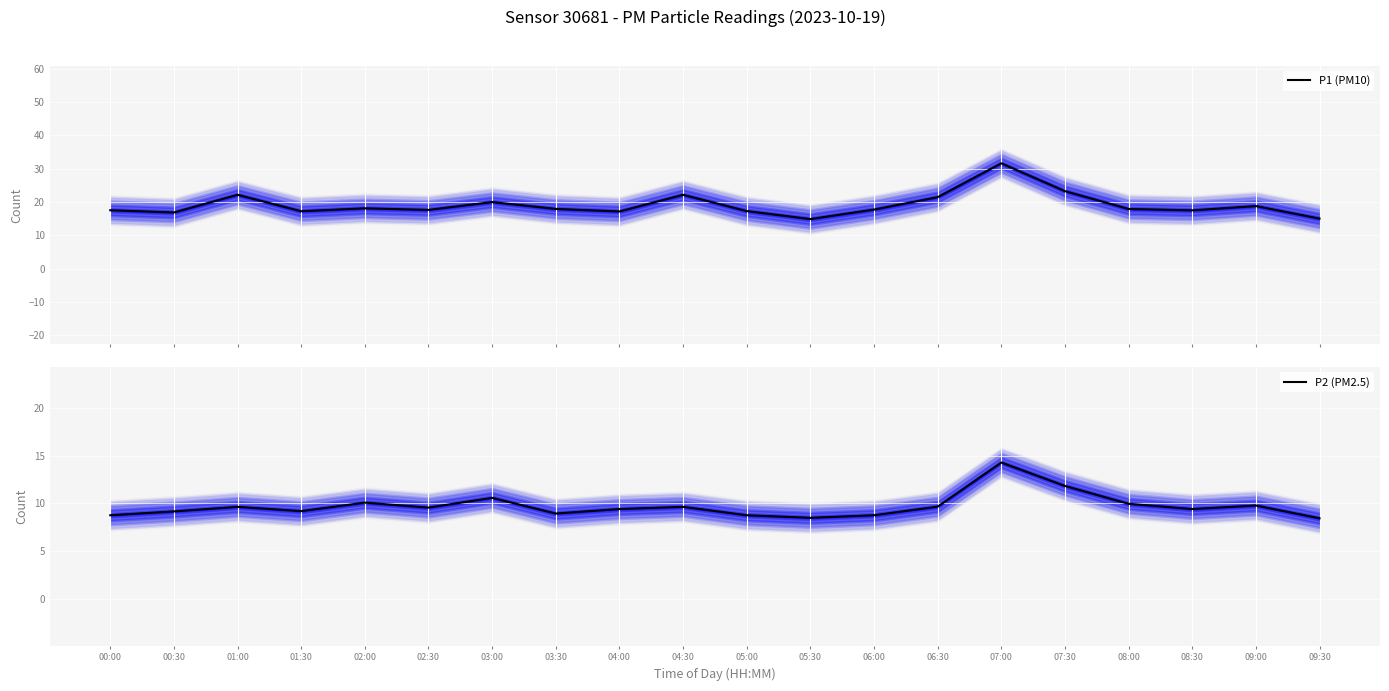

How many data points in P2 (PM2.5) are less than 9?

6